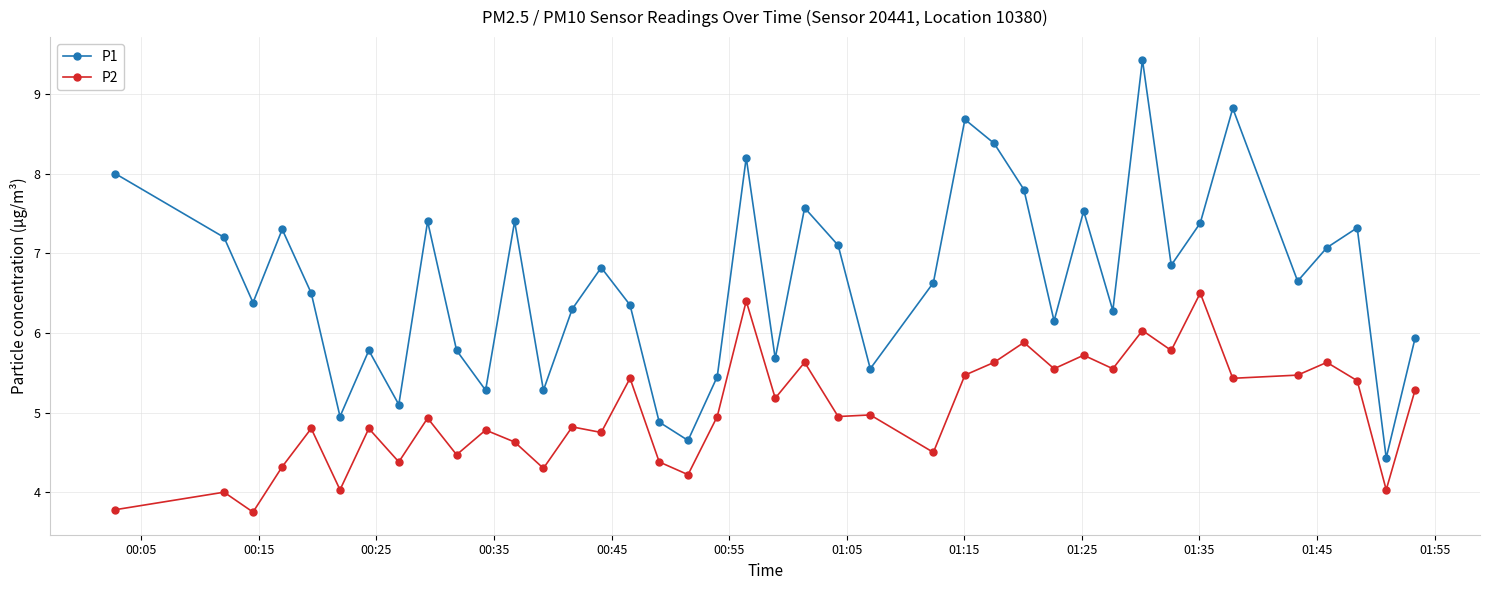

True or false: P2 and P1 cross at least once.

False